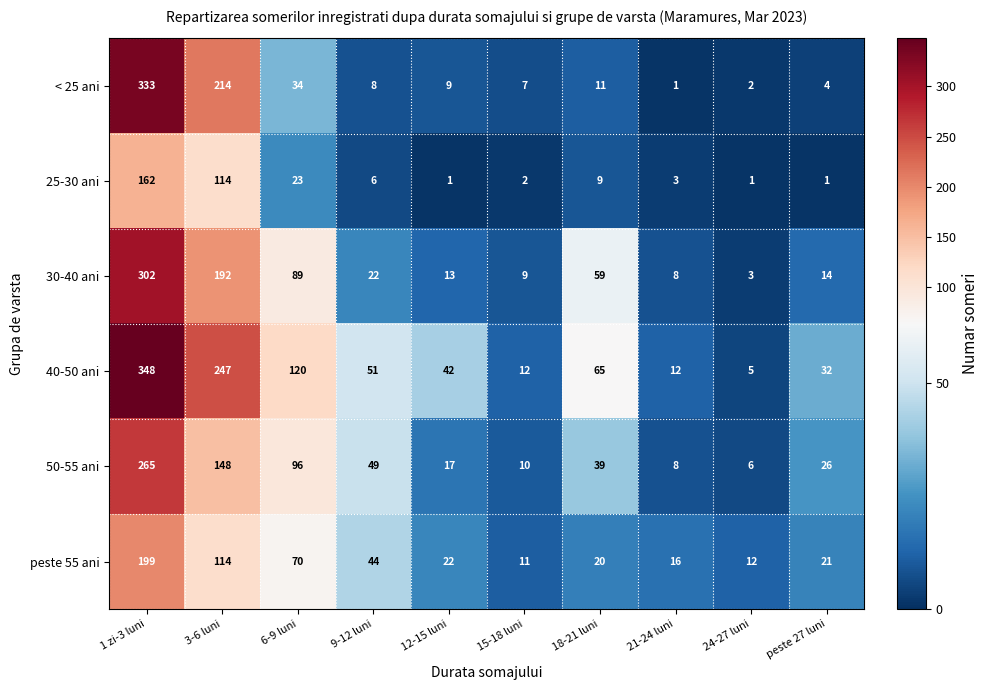

Which series has the widest spread of values?

40-50 ani